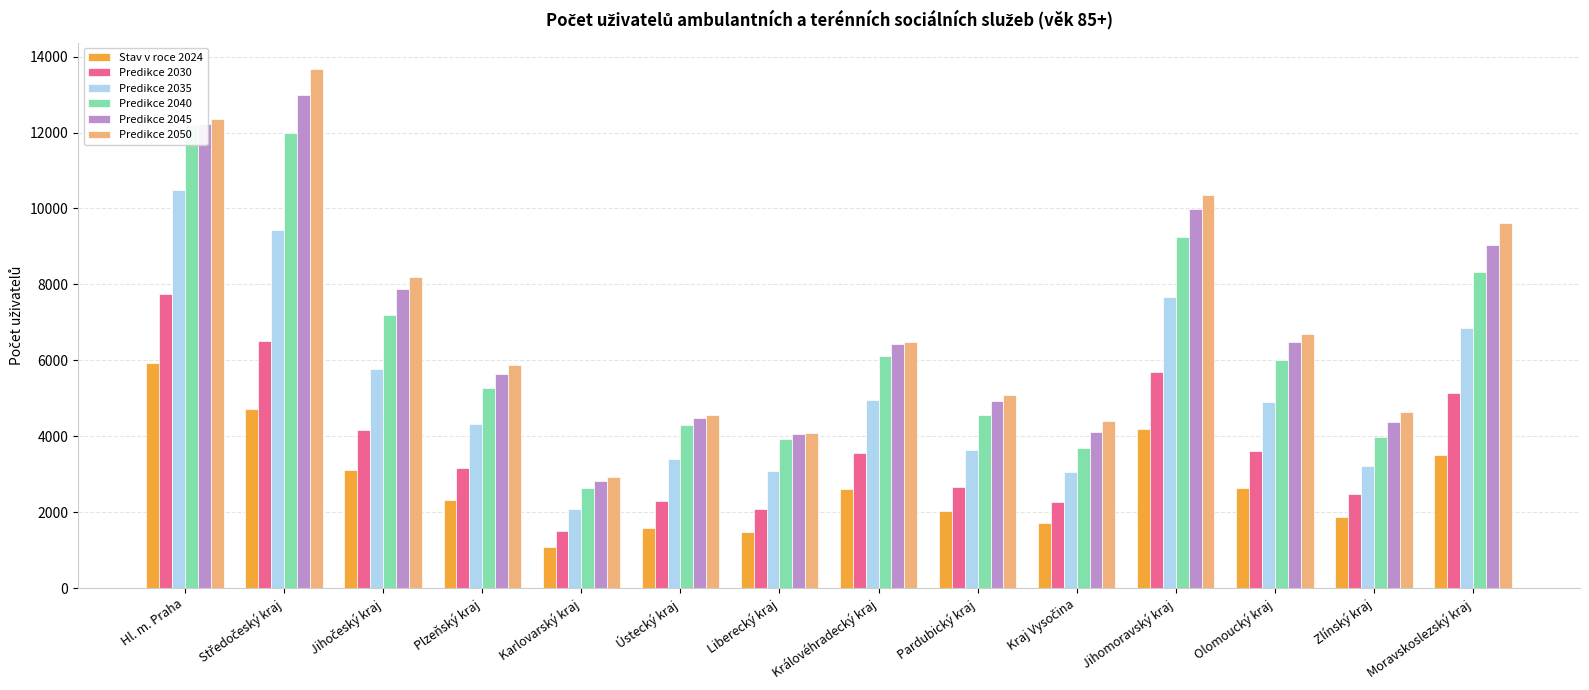

How many bars are there in each group?

6